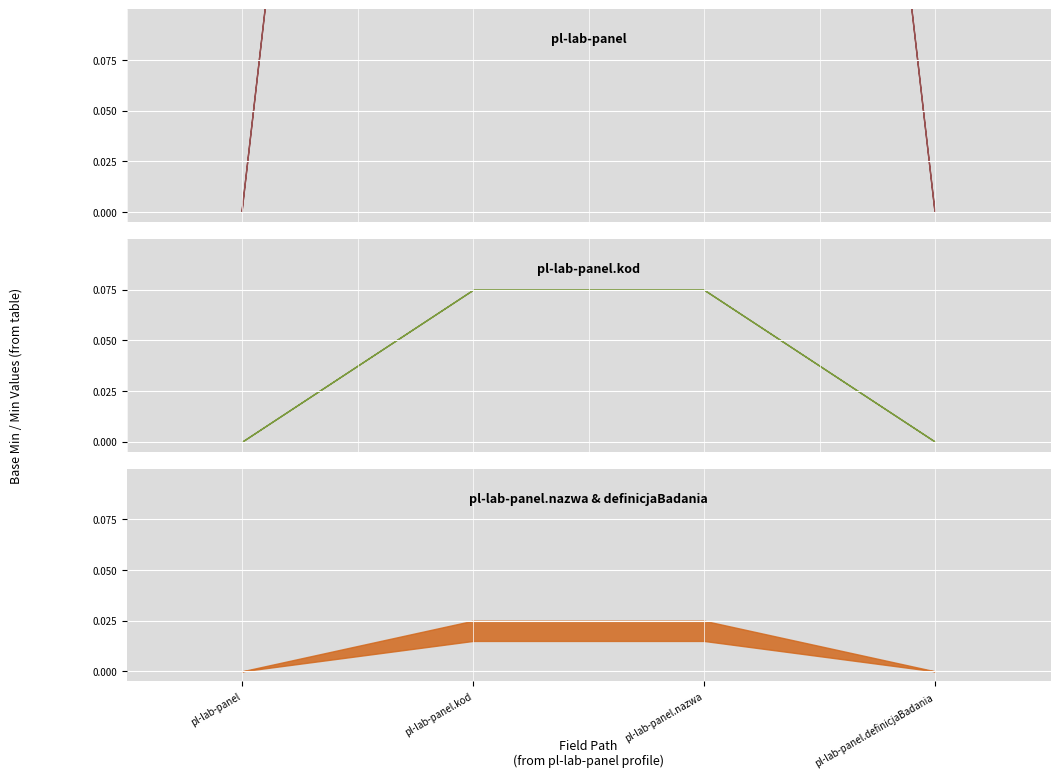

Is the value of pl-lab-panel.definicjaBadania at Base Min greater than the value of pl-lab-panel.kod at Base Min?

No